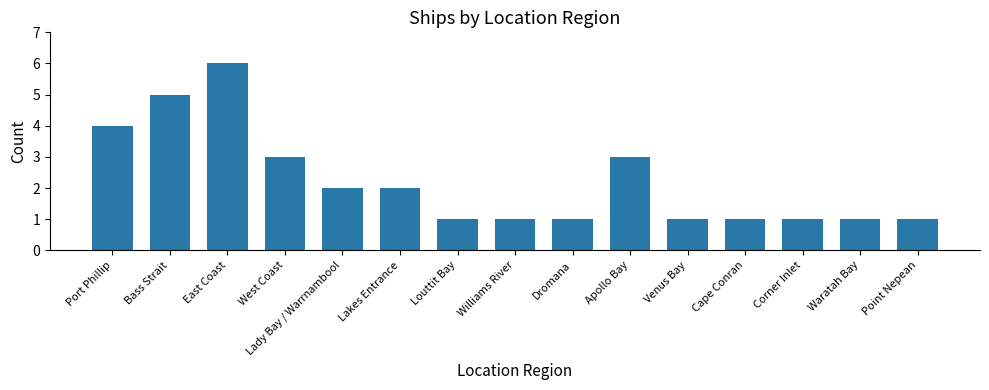

What is the difference between the values at East Coast and Bass Strait?

1